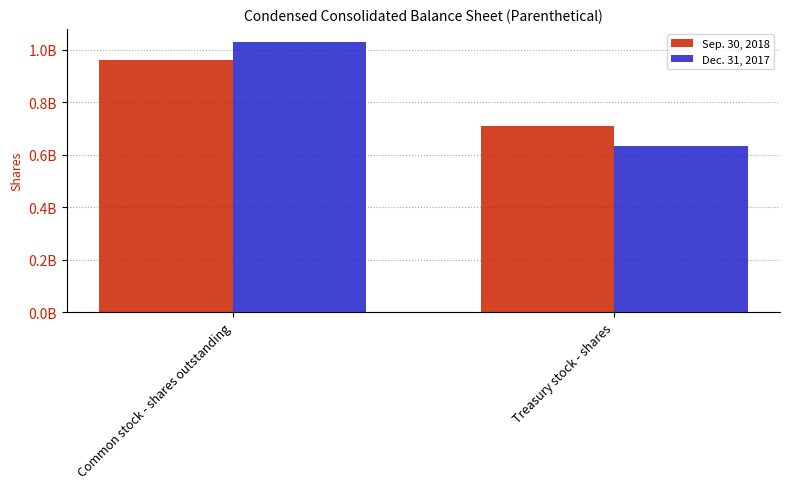

What is the label of the 1st bar from the right?

Treasury stock - shares